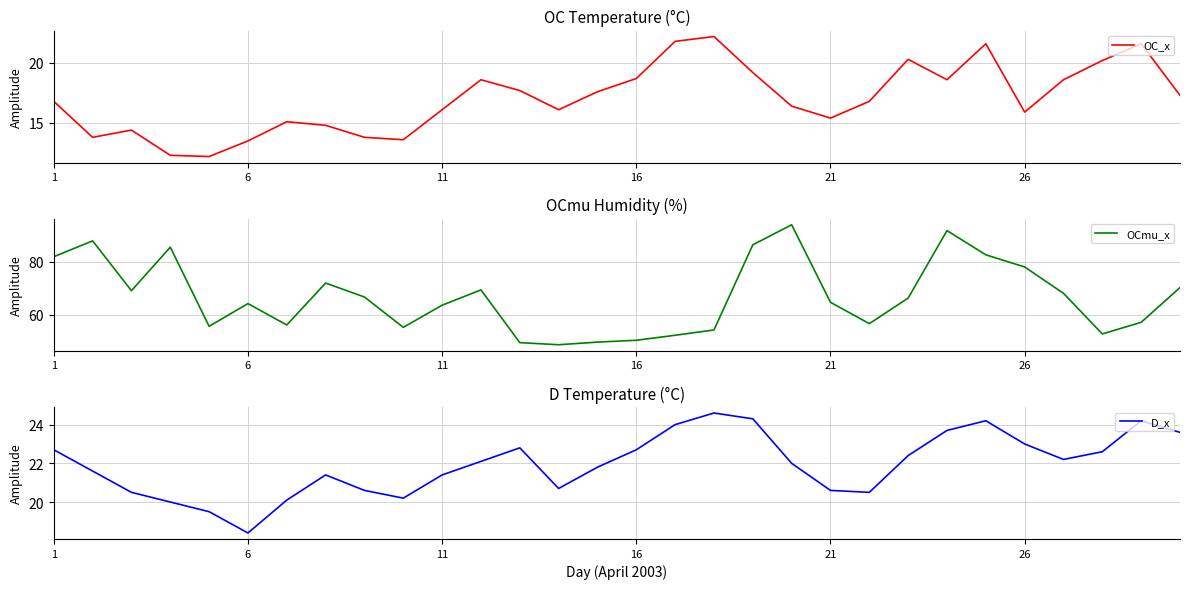

How many lines are shown in the chart?

3